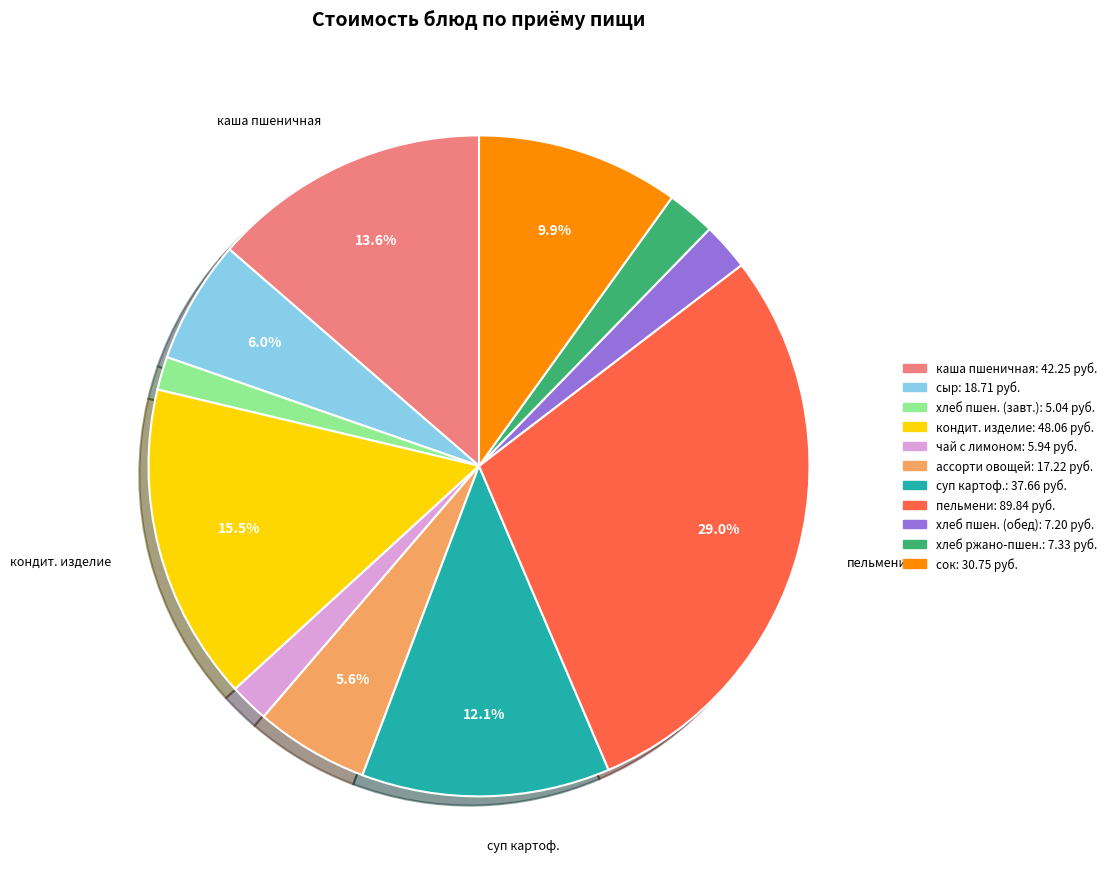

Does any single category account for the majority?

No